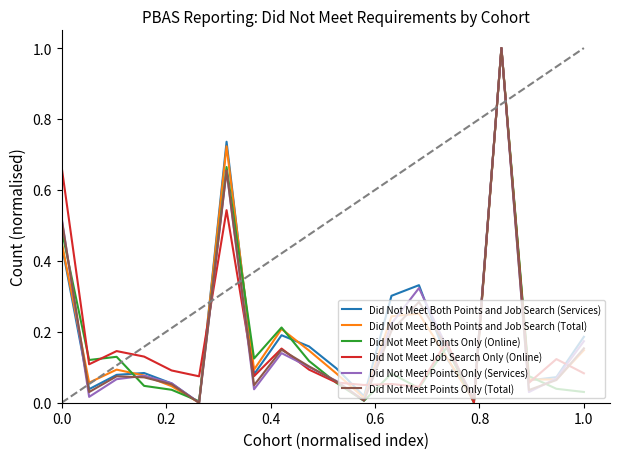

What is the difference between the maximum and second lowest values in the Did Not Meet Points Only (Total) series?

1.0